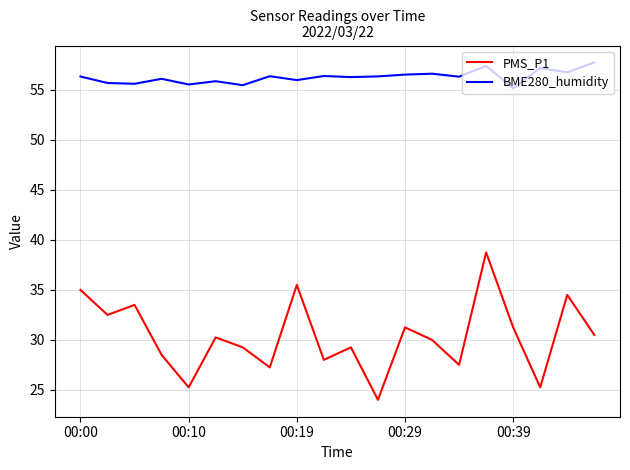

What is the difference between the maximum and minimum values in the BME280_humidity series?

2.6